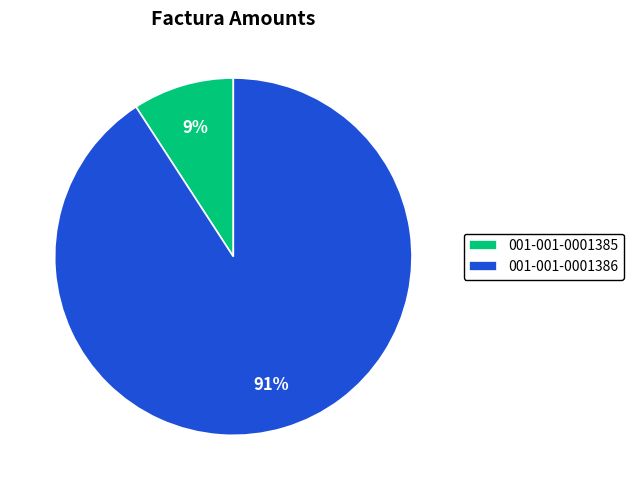

To the nearest percent, what percentage of the pie is 001-001-0001385?

9%